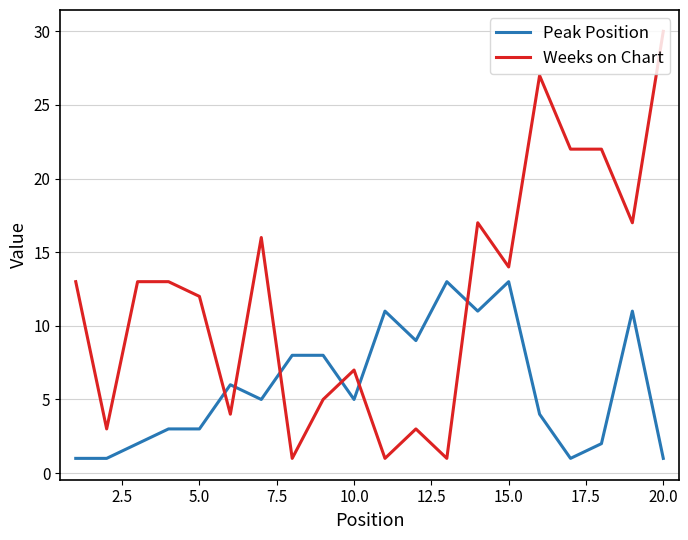

How many intersections are there between Weeks on Chart and Peak Position?

6